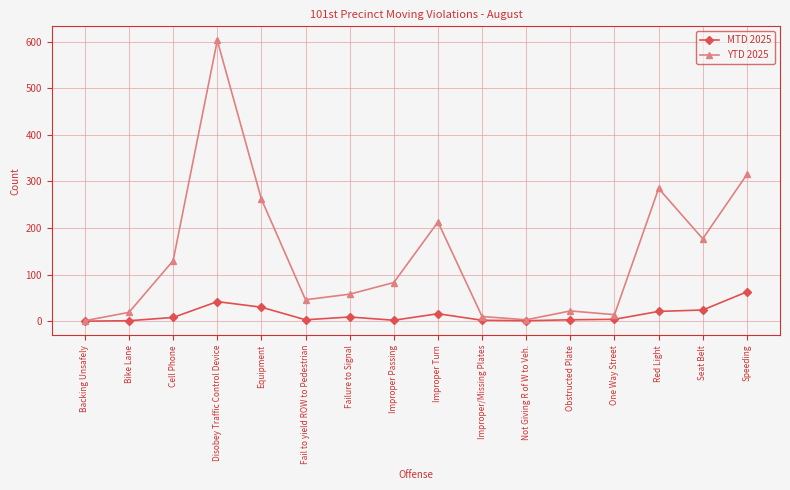

Does the chart display data point markers on the line(s)?

Yes